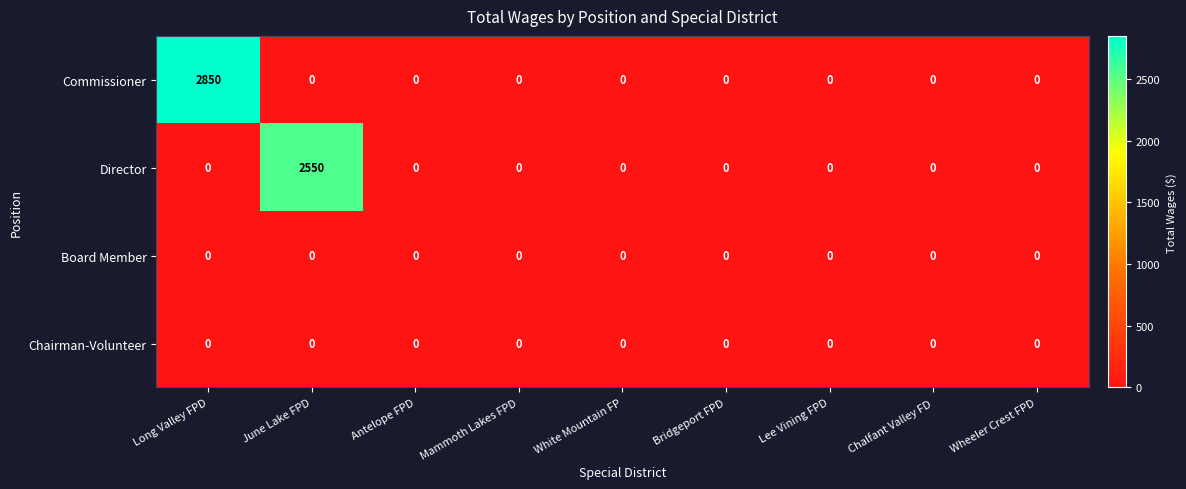

Which series has the largest range (max minus min)?

Commissioner